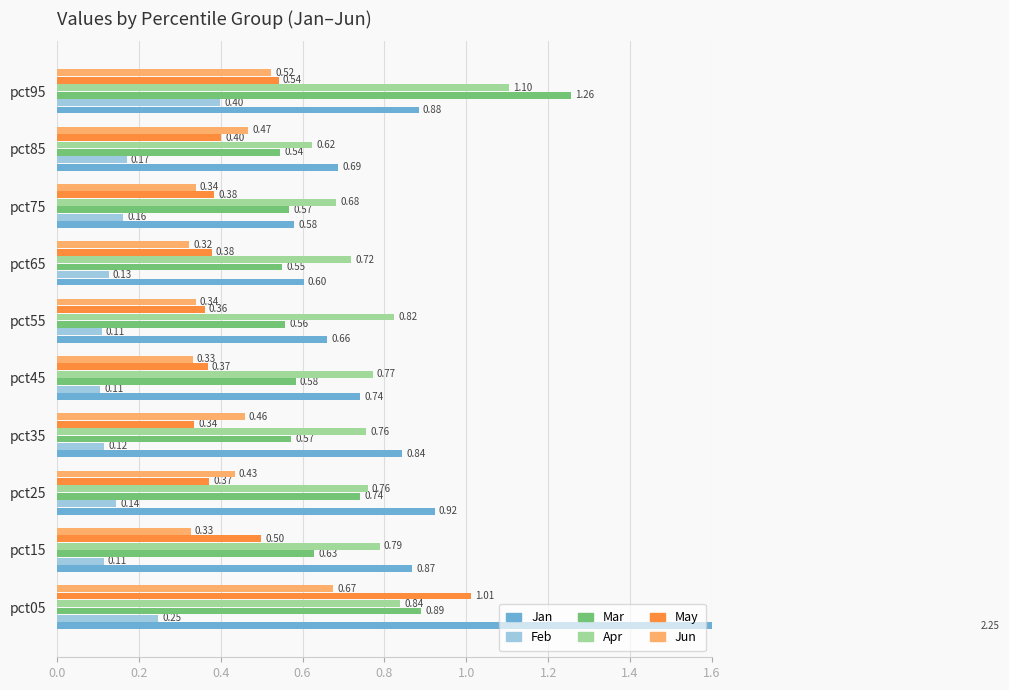

Reading right to left, what are all the values shown in this chart?

Jan: 0.9	0.7	0.6	0.6	0.7	0.7	0.8	0.9	0.9	2.2
Feb: 0.4	0.2	0.2	0.1	0.1	0.1	0.1	0.1	0.1	0.2
Mar: 1.3	0.5	0.6	0.6	0.6	0.6	0.6	0.7	0.6	0.9
Apr: 1.1	0.6	0.7	0.7	0.8	0.8	0.8	0.8	0.8	0.8
May: 0.5	0.4	0.4	0.4	0.4	0.4	0.3	0.4	0.5	1.0
Jun: 0.5	0.5	0.3	0.3	0.3	0.3	0.5	0.4	0.3	0.7